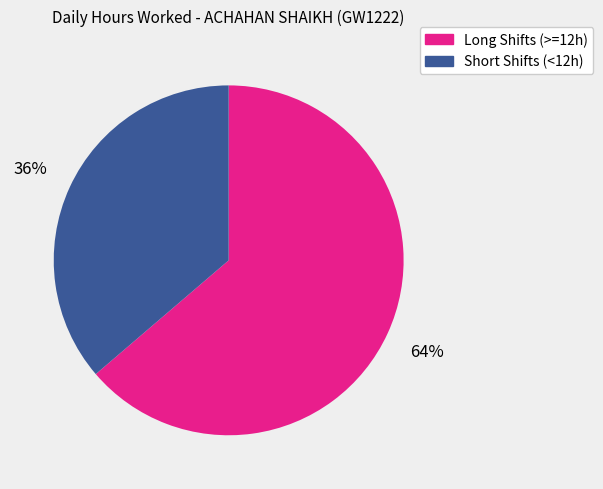

Does any single category account for the majority?

Yes